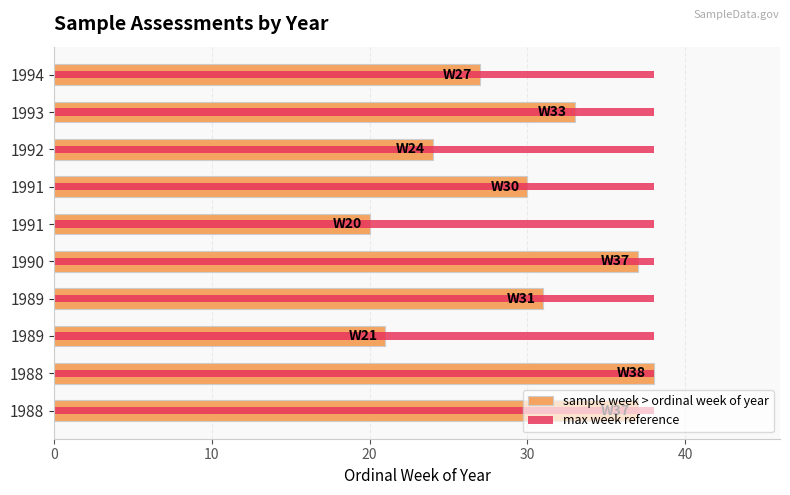

True or false: sample week > ordinal week of year has a value of 29.2 at 20.

False